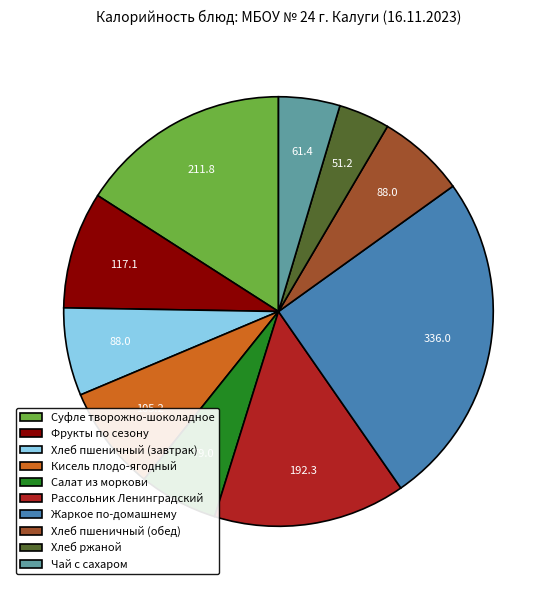

Is Кисель плодо-ягодный the majority of the pie?

No